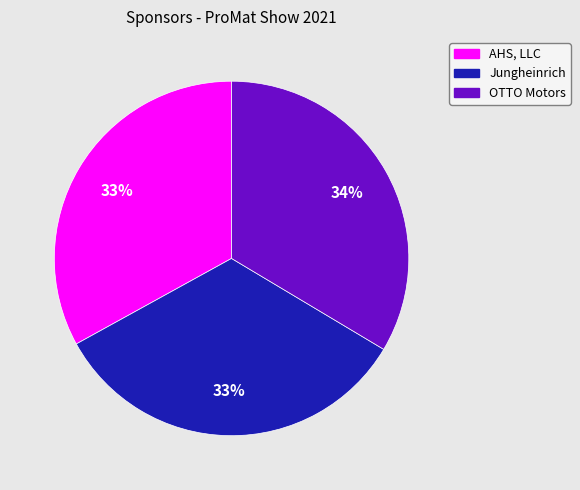

To the nearest percent, what portion does AHS, LLC represent?

33%